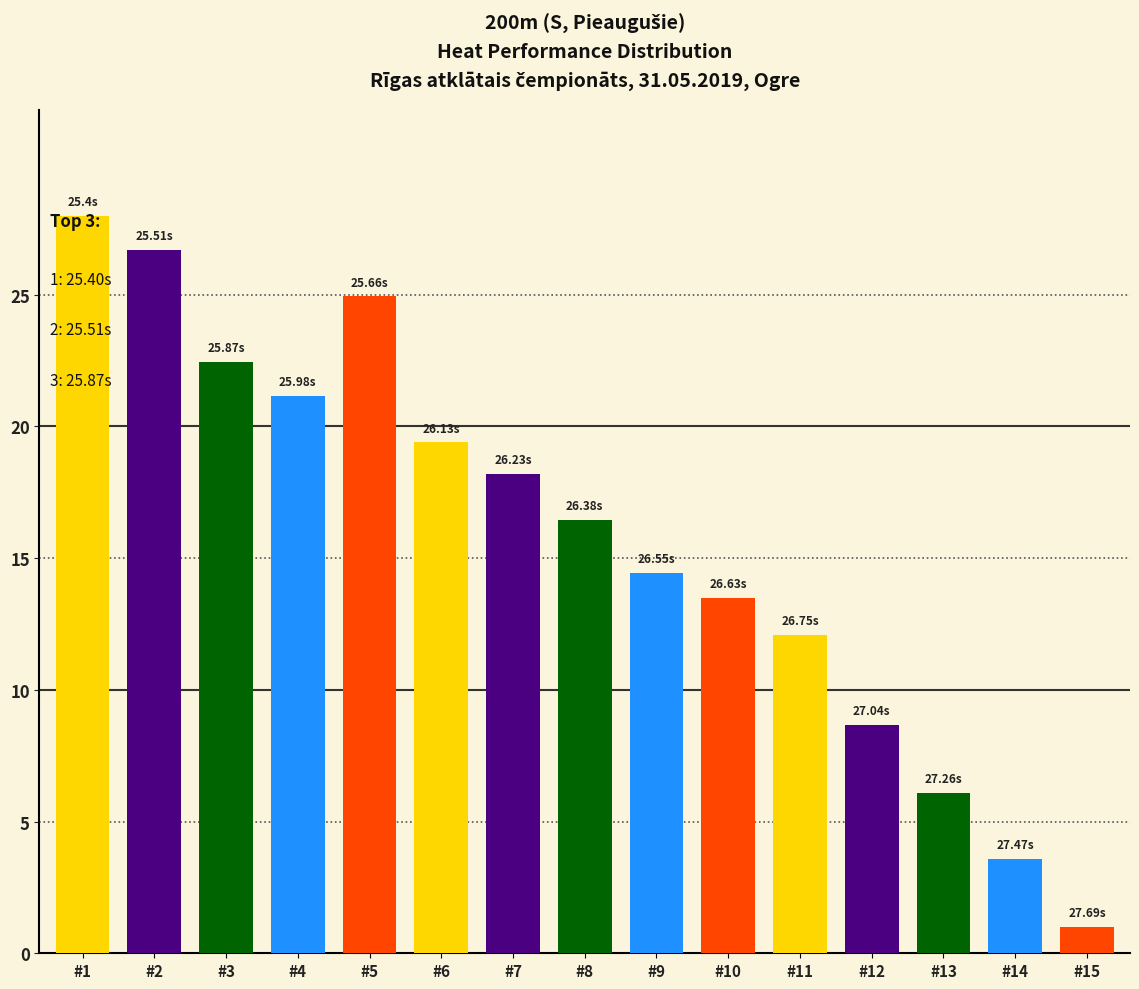

Rank the categories by value from lowest to highest.

#15, #14, #13, #12, #11, #10, #9, #8, #7, #6, #4, #3, #5, #2, #1